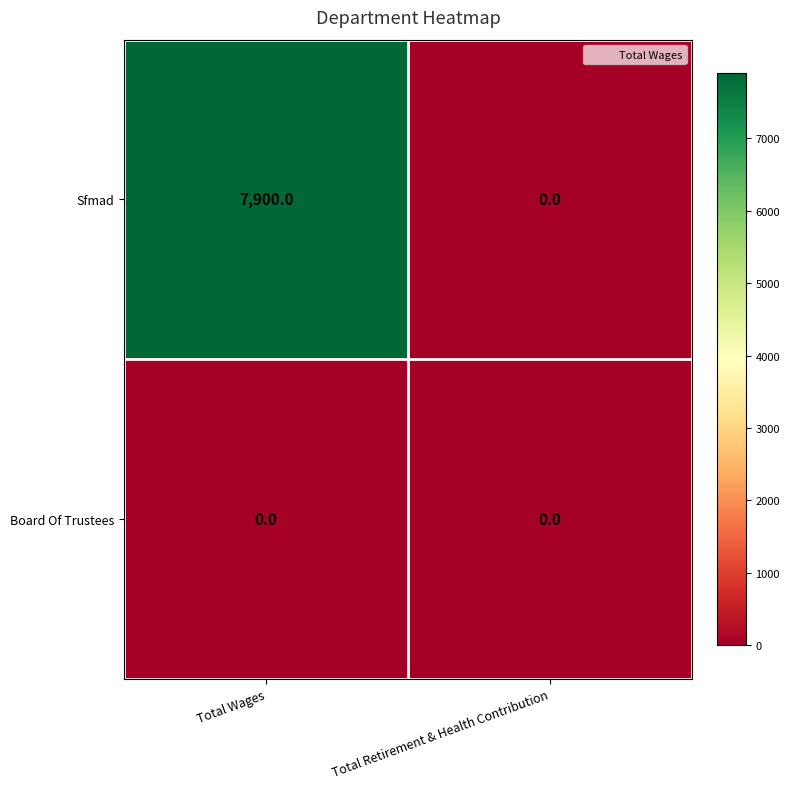

Between Total Wages and Total Retirement & Health Contribution, which series saw the biggest shift?

Sfmad